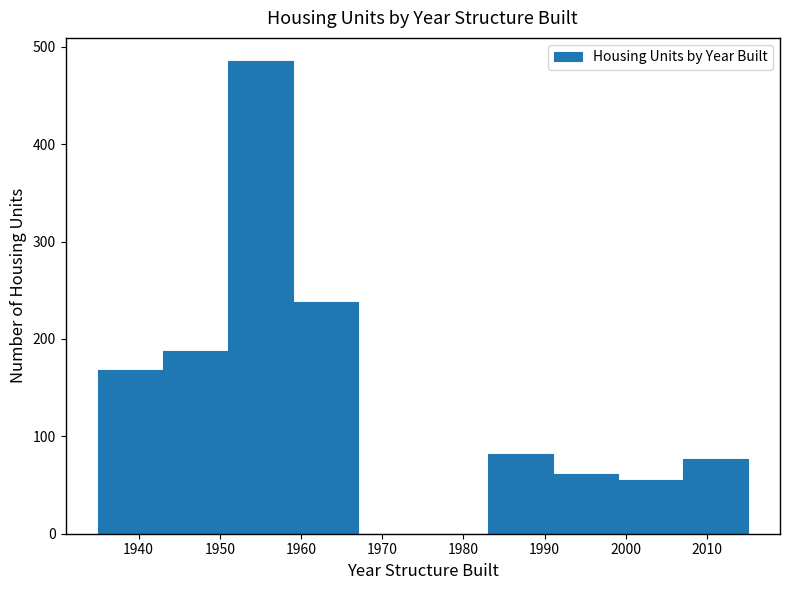

What is the height of the bar covering 1991 to 1999 on the x-axis? The values are not printed on the chart, so give them approximately, as read against the axis.

60